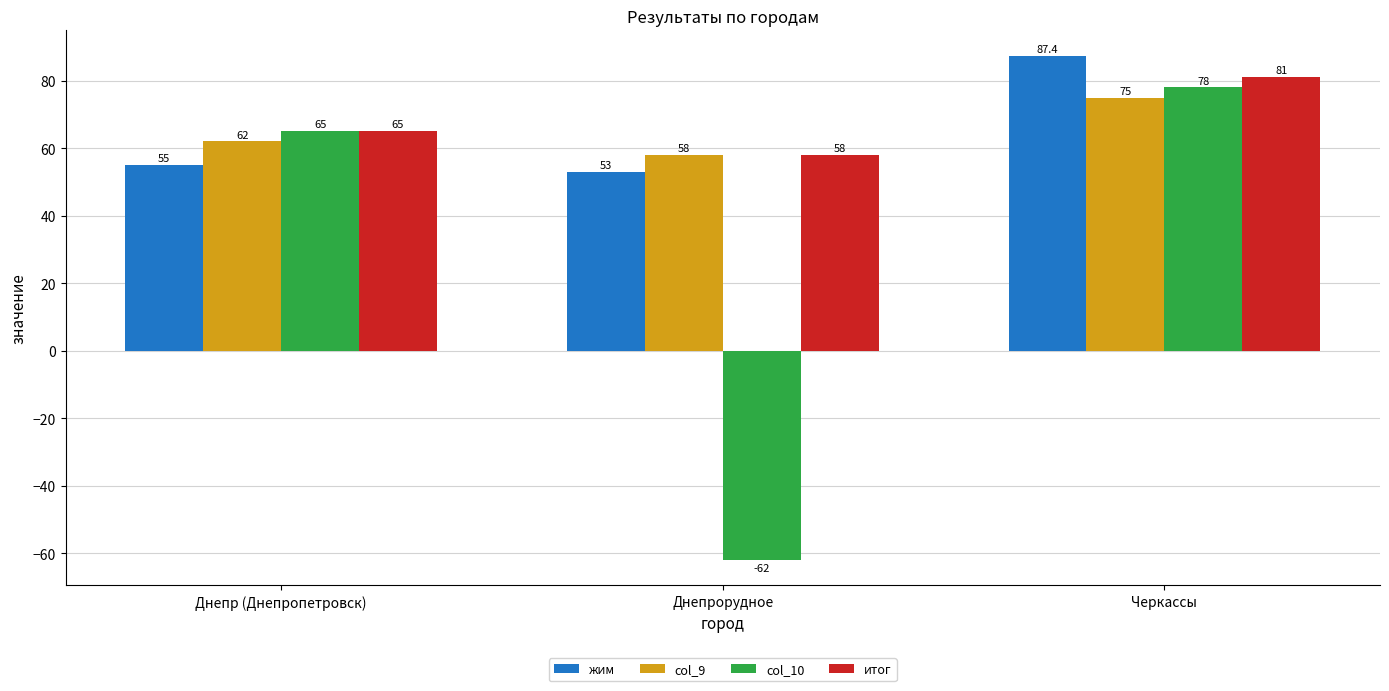

At which category is the sum across all series the highest?

Черкассы